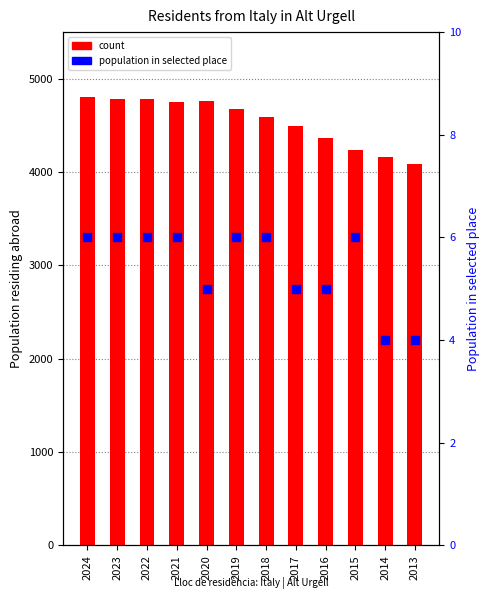

What is the total value across all series at 2017?

4504